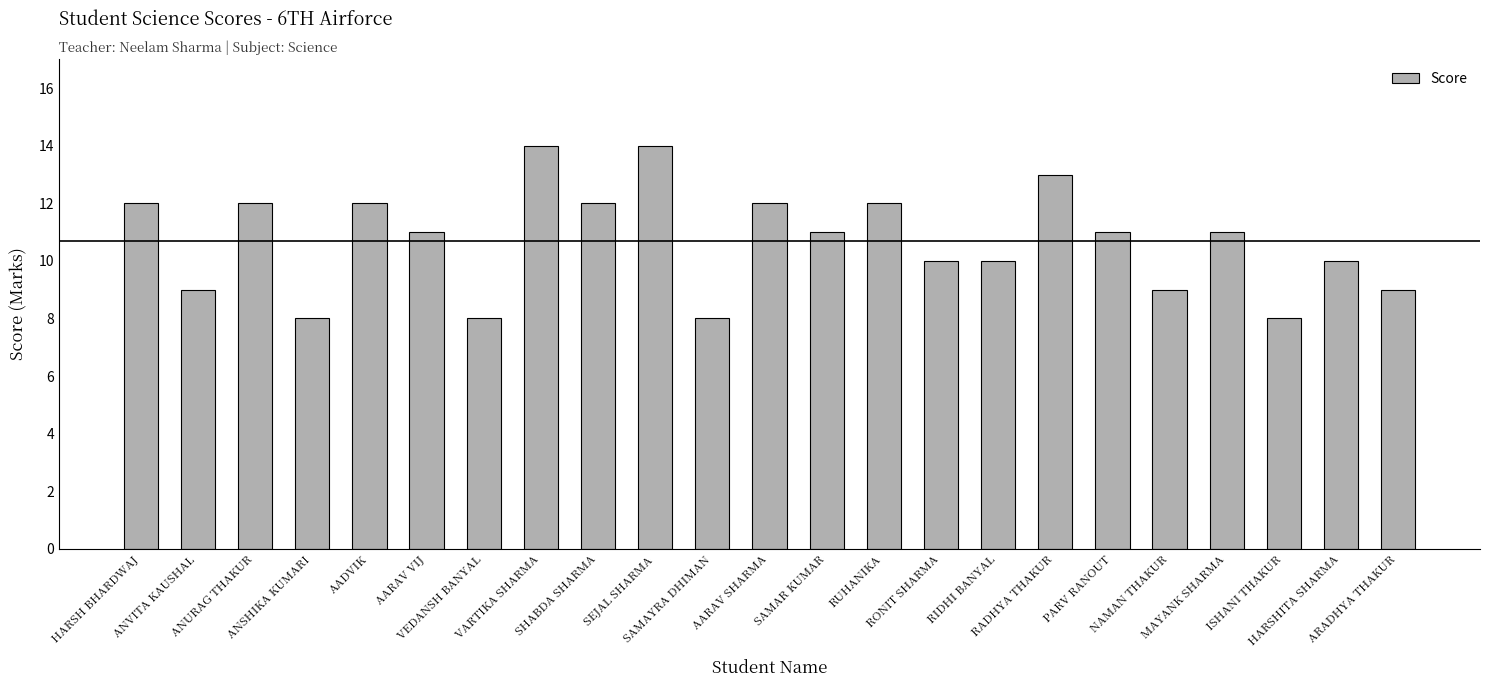

What is the smallest value displayed?

8